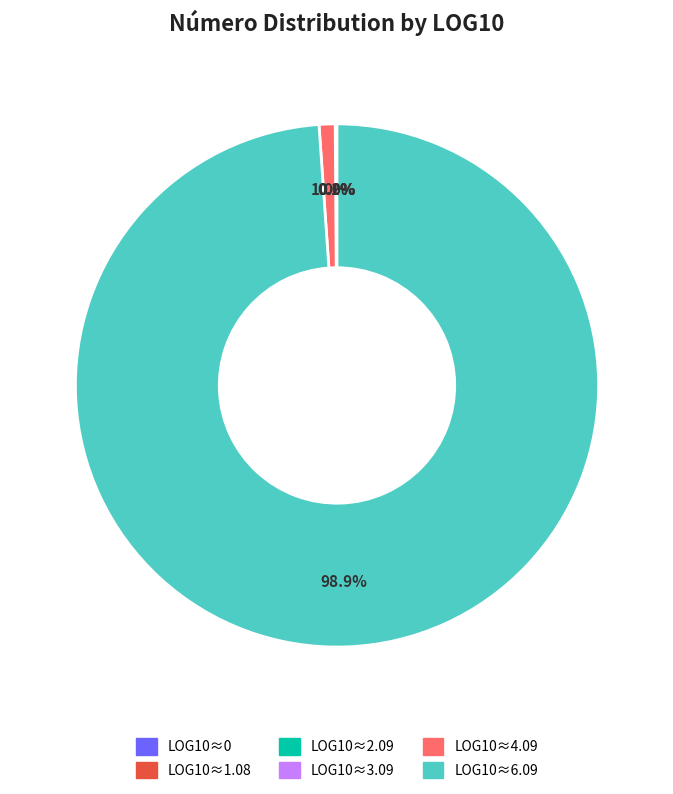

What percentage is NOT represented by LOG10≈4.09?

99.0%